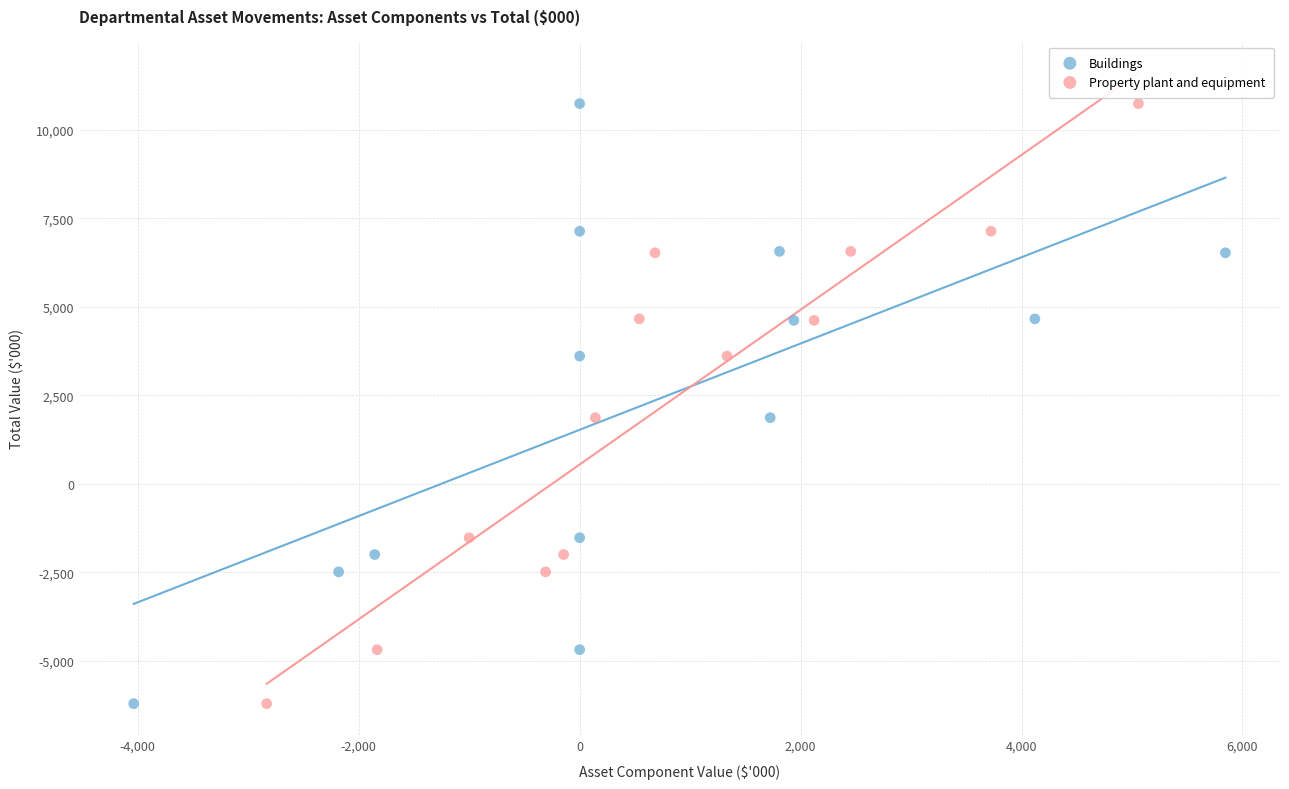

What are all the series names shown in the legend?

Buildings, Property plant and equipment